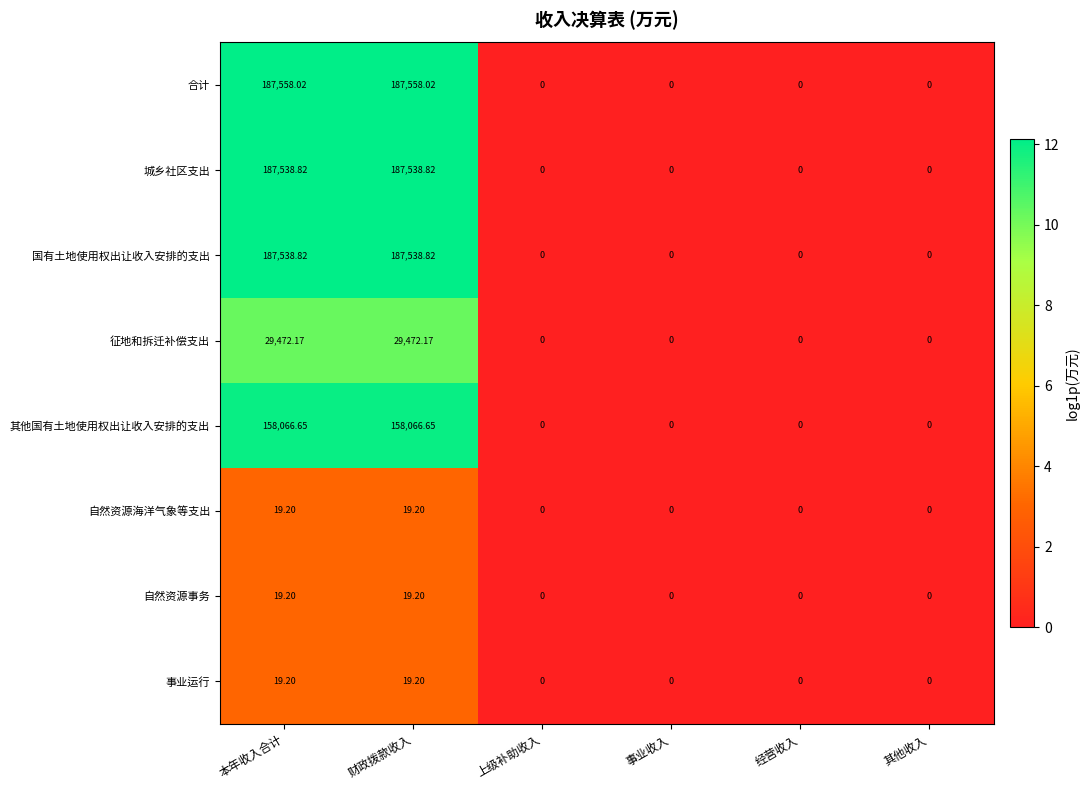

Which series has the widest spread of values?

合计